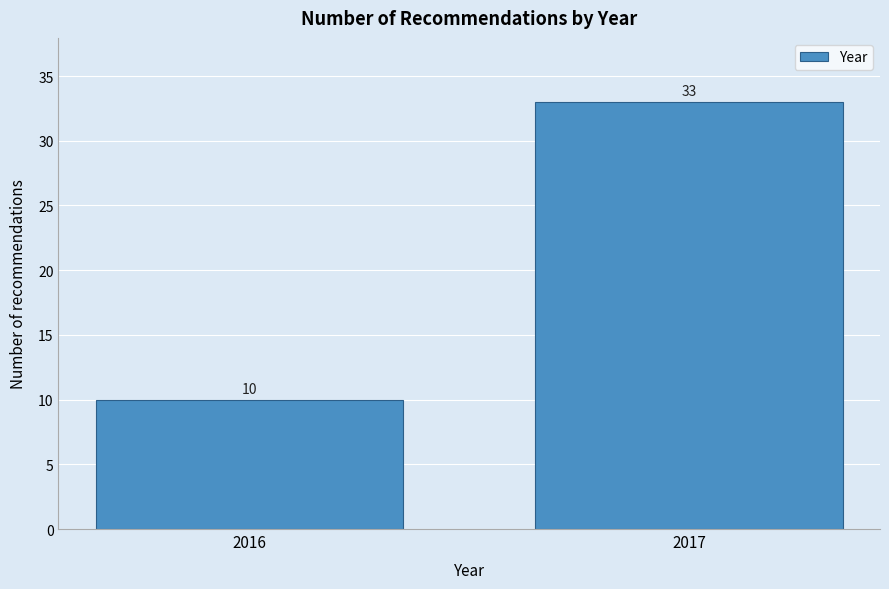

Reading right to left, list all the values displayed in this chart.

33	10